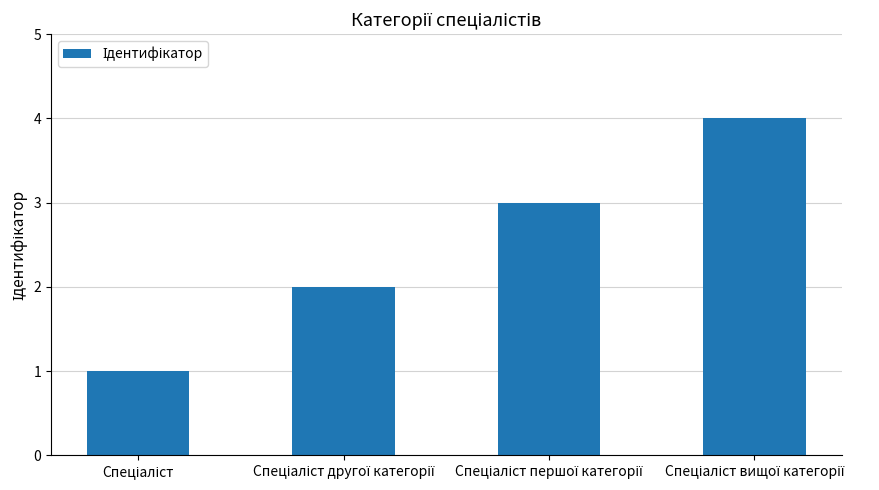

What is the greatest value displayed?

4